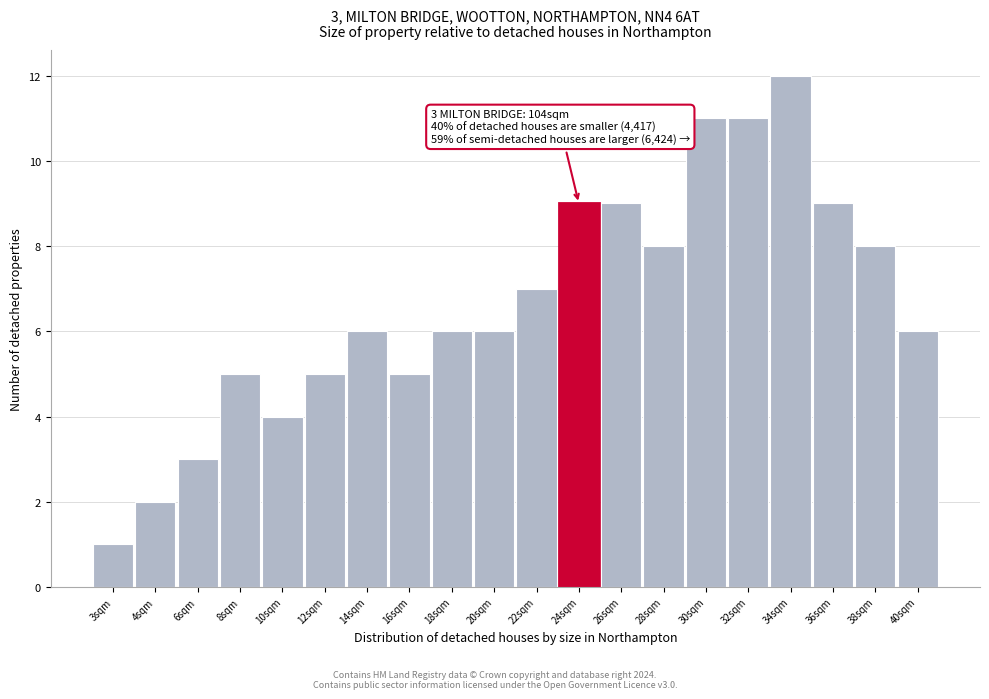

Reading left to right, list all the values displayed in this chart.

3sqm=1	4sqm=2	6sqm=3	8sqm=5	10sqm=4	12sqm=5	14sqm=6	16sqm=5	18sqm=6	20sqm=6	22sqm=7	24sqm=9	26sqm=9	28sqm=8	30sqm=11	32sqm=11	34sqm=12	36sqm=9	38sqm=8	40sqm=6